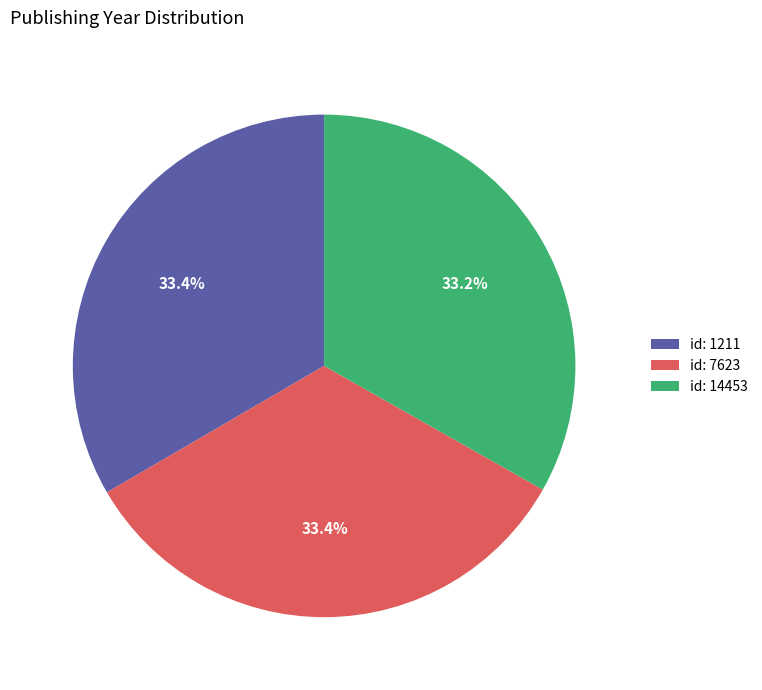

What is the ratio of the value at id: 1211 to the value at id: 7623?

1.0